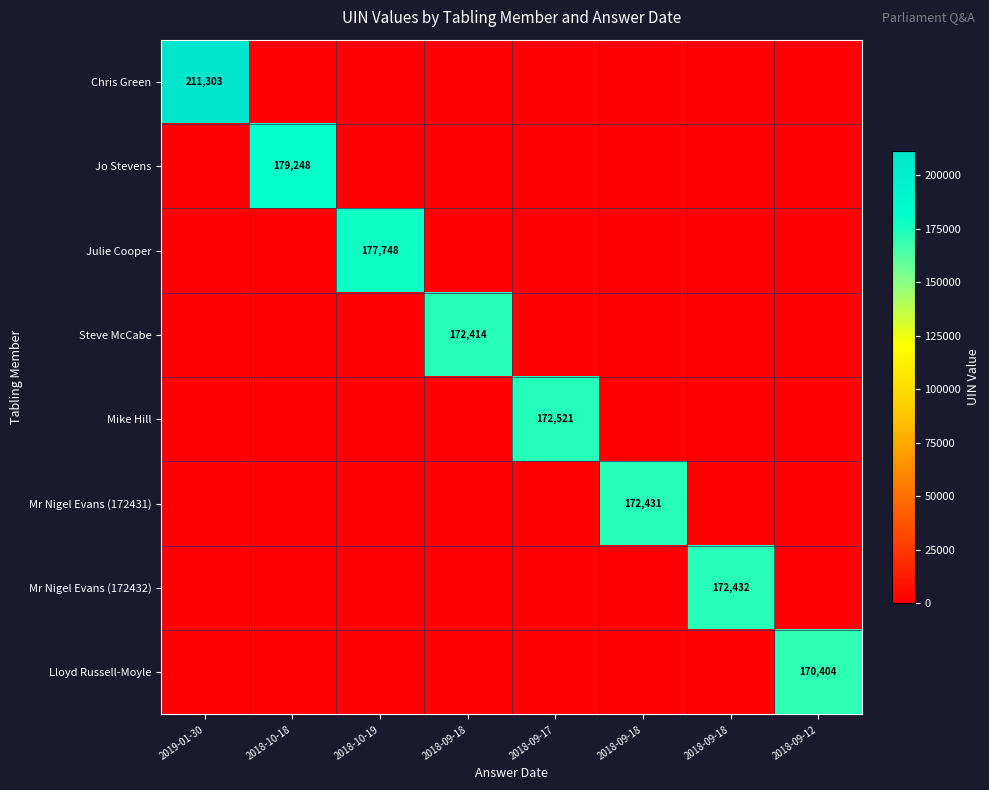

List the series in order of their peak value, highest first.

Chris Green, Jo Stevens, Julie Cooper, Mike Hill, Mr Nigel Evans (172432), Mr Nigel Evans (172431), Steve McCabe, Lloyd Russell-Moyle